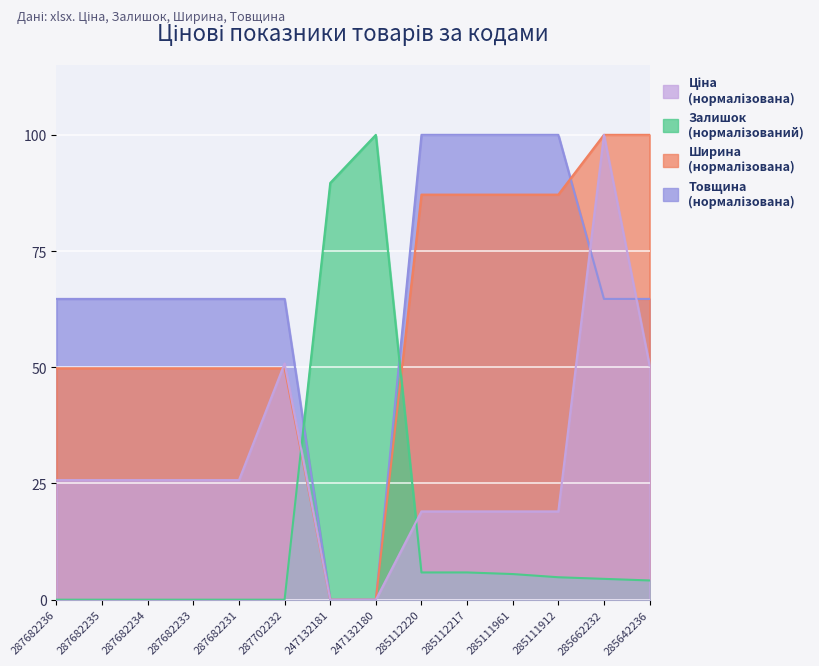

Between 285112220 and 287682233, which is larger?

287682233